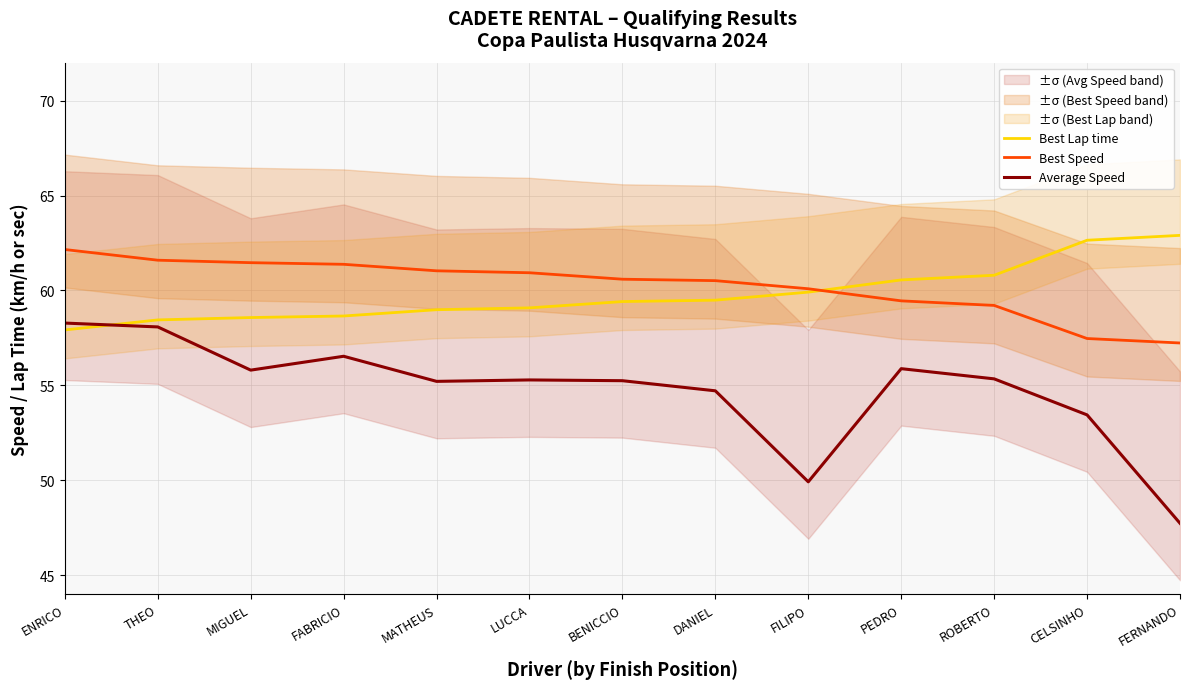

True or false: Average Speed has a value of 99.1 at LUCCA.

False